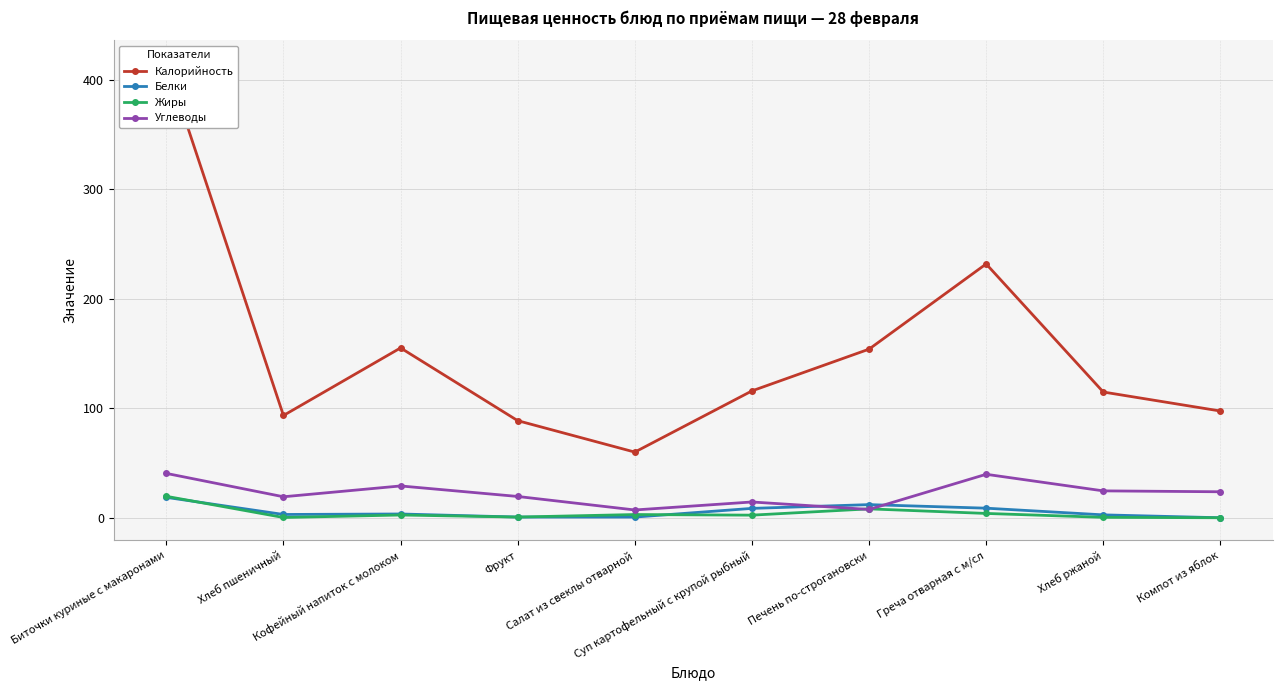

What is the value of the Жиры point at the 9th from the left?

0.6